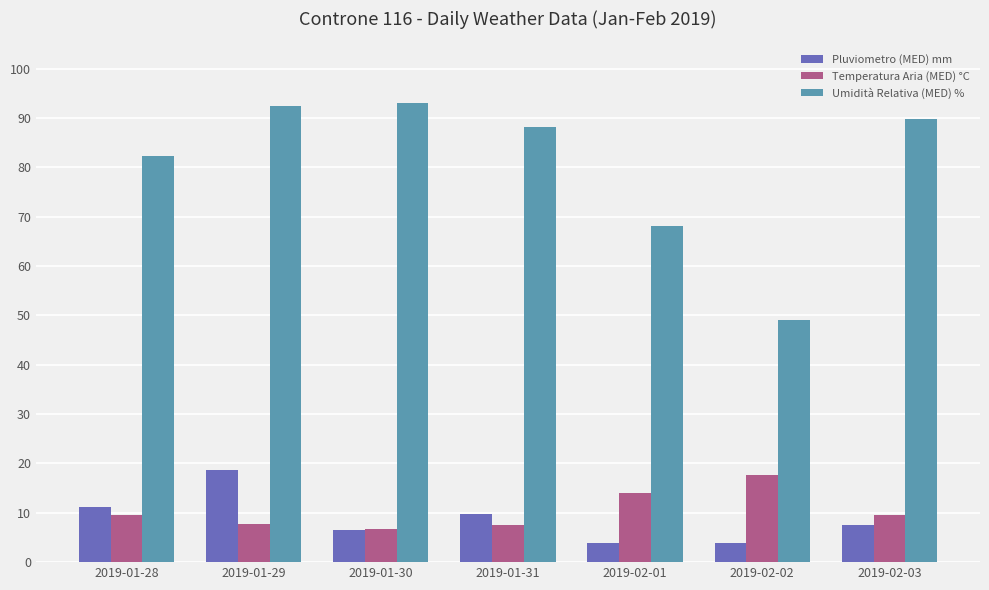

Is the value of Pluviometro (MED) mm at 2019-02-02 greater than the value of Umidità Relativa (MED) % at 2019-01-30?

No